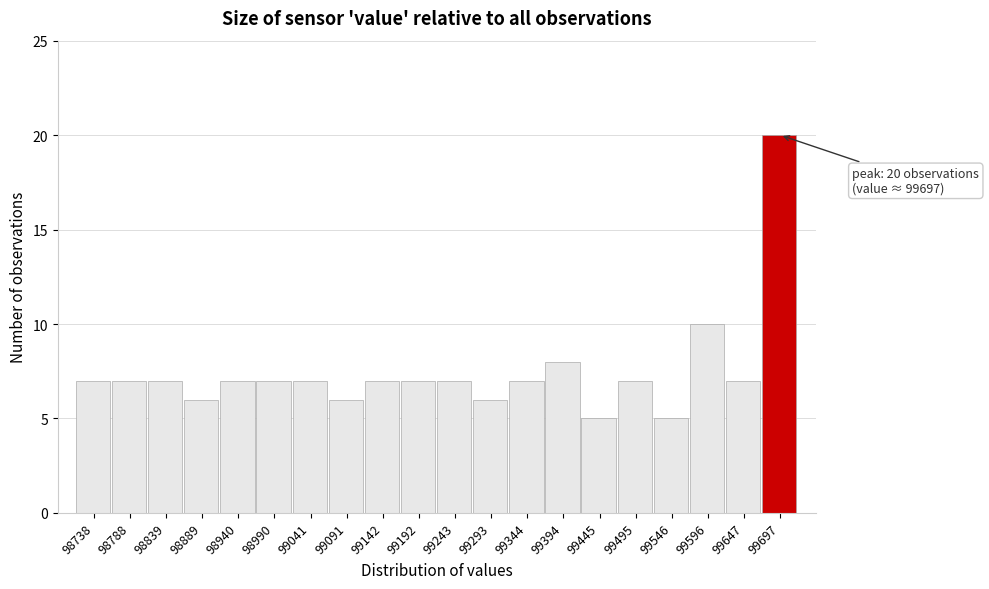

Reading left to right, what are all the values shown in this chart?

98738=7	98788=7	98839=7	98889=6	98940=7	98990=7	99041=7	99091=6	99142=7	99192=7	99243=7	99293=6	99344=7	99394=8	99445=5	99495=7	99546=5	99596=10	99647=7	99697=20